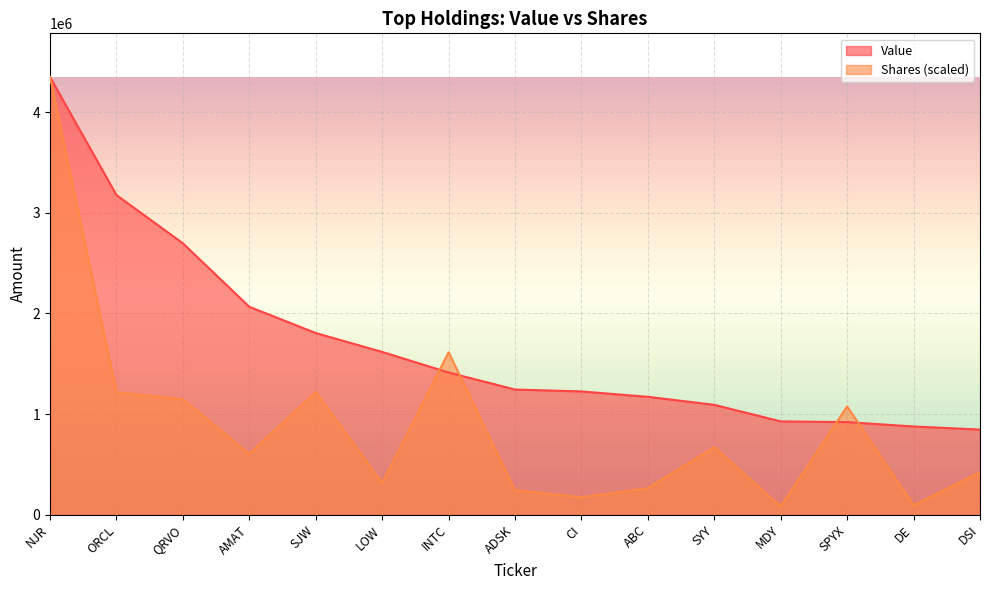

Does the chart display data point markers on the line(s)?

No